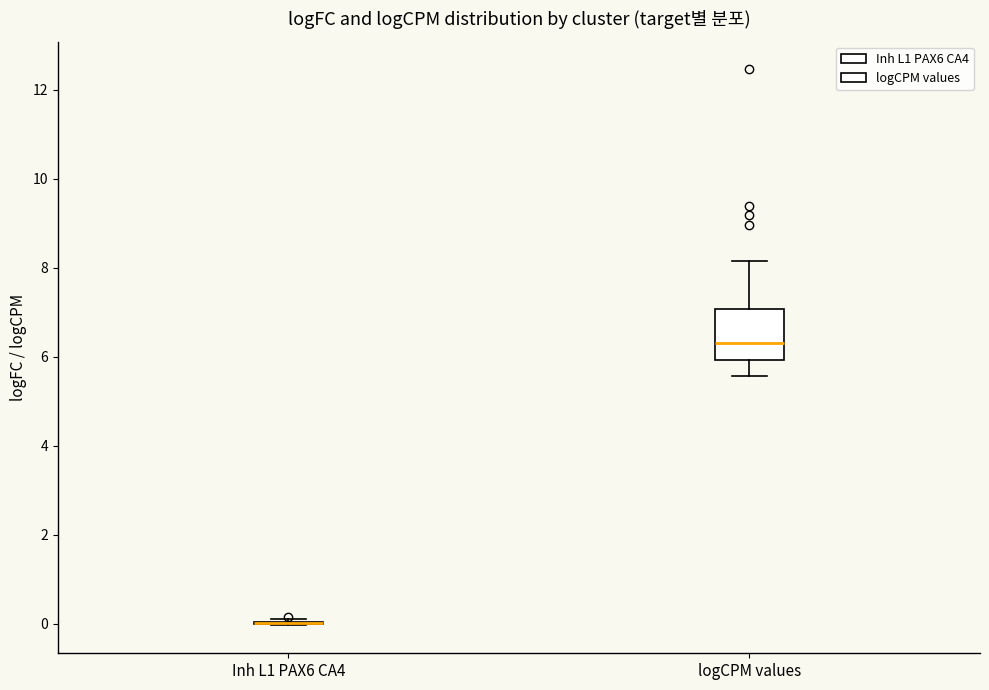

Where is the upper edge of the box for logCPM values on the y-axis? The values are not printed on the chart, so give them approximately, as read against the axis.

7.0